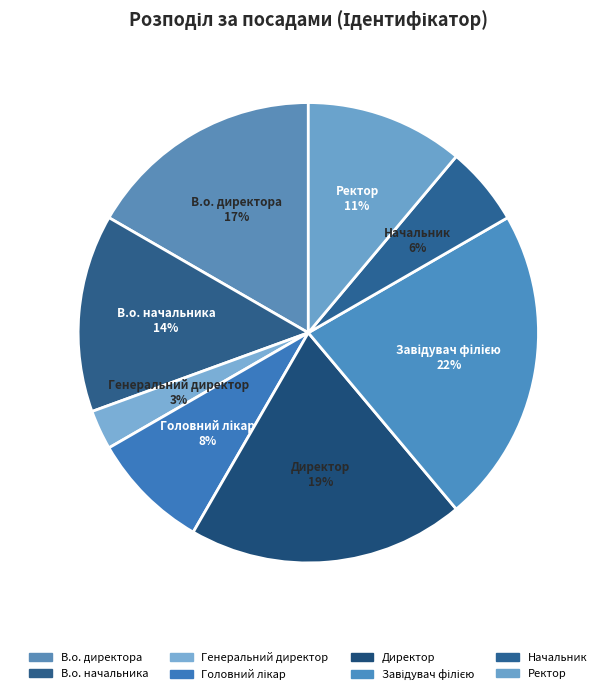

To the nearest percent, what percentage of the pie is Ректор?

11%